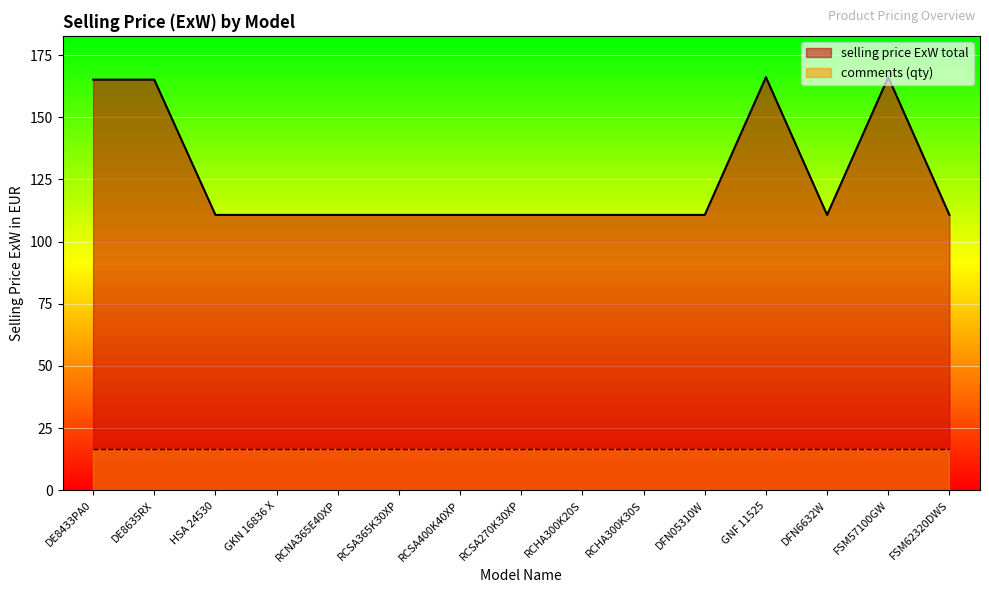

Is it true that the value at DFN6632W is 153.4?

False